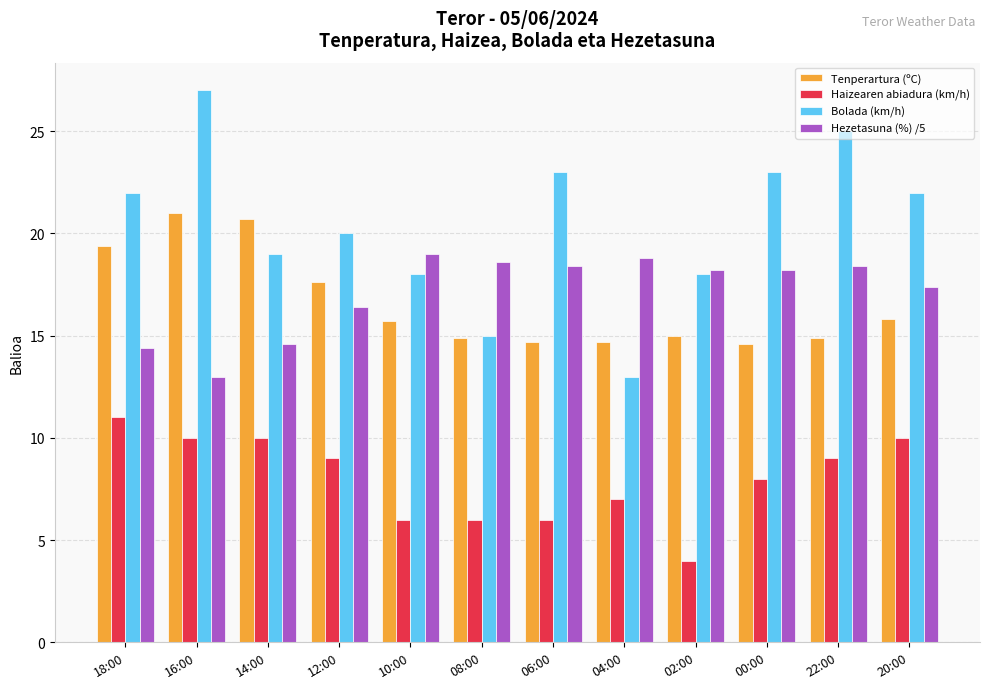

At which category does the chart reach its minimum across all series?

02:00